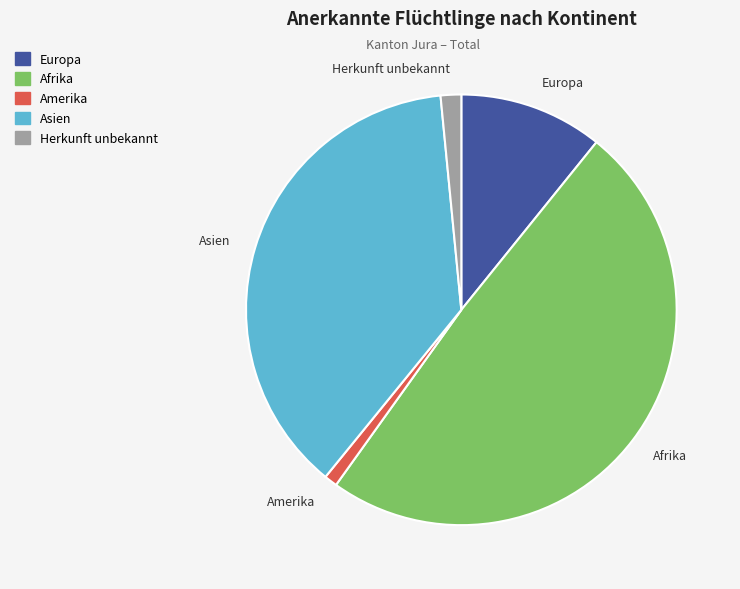

Do Asien and Europa together represent more than half of the pie?

No